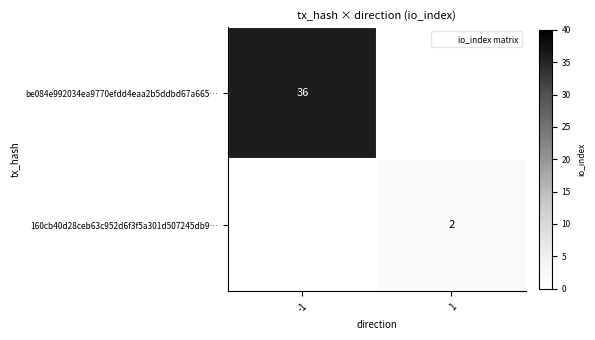

List the labels in order of be084e992034ea9770efdd4eaa2b5ddbd67a665… value, smallest first.

1, -1